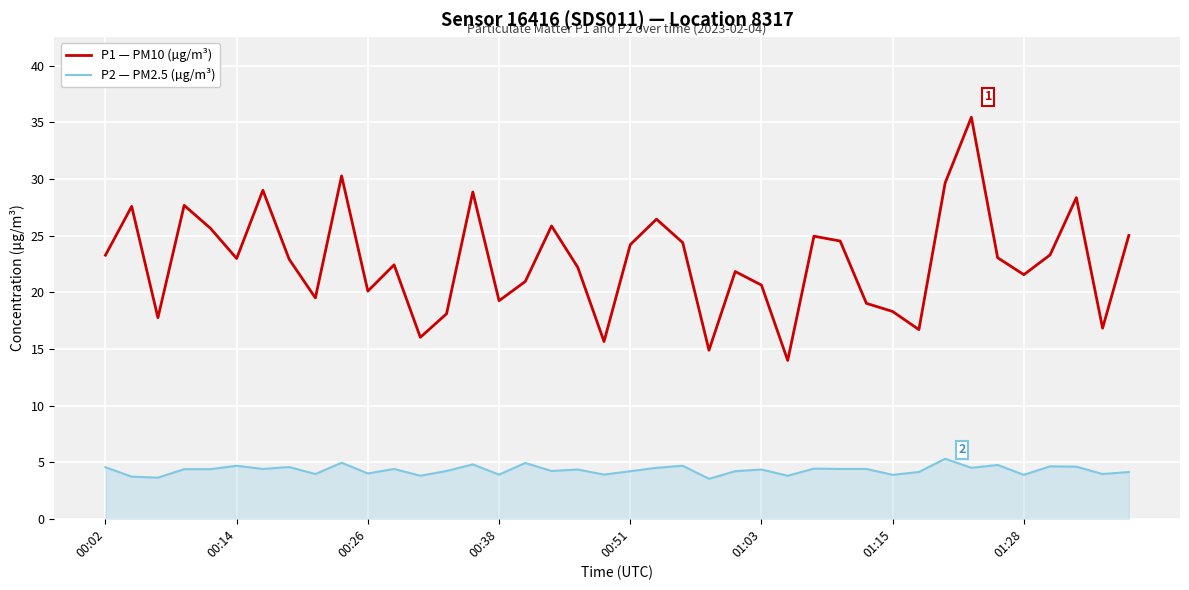

How many lines are shown in the chart?

2